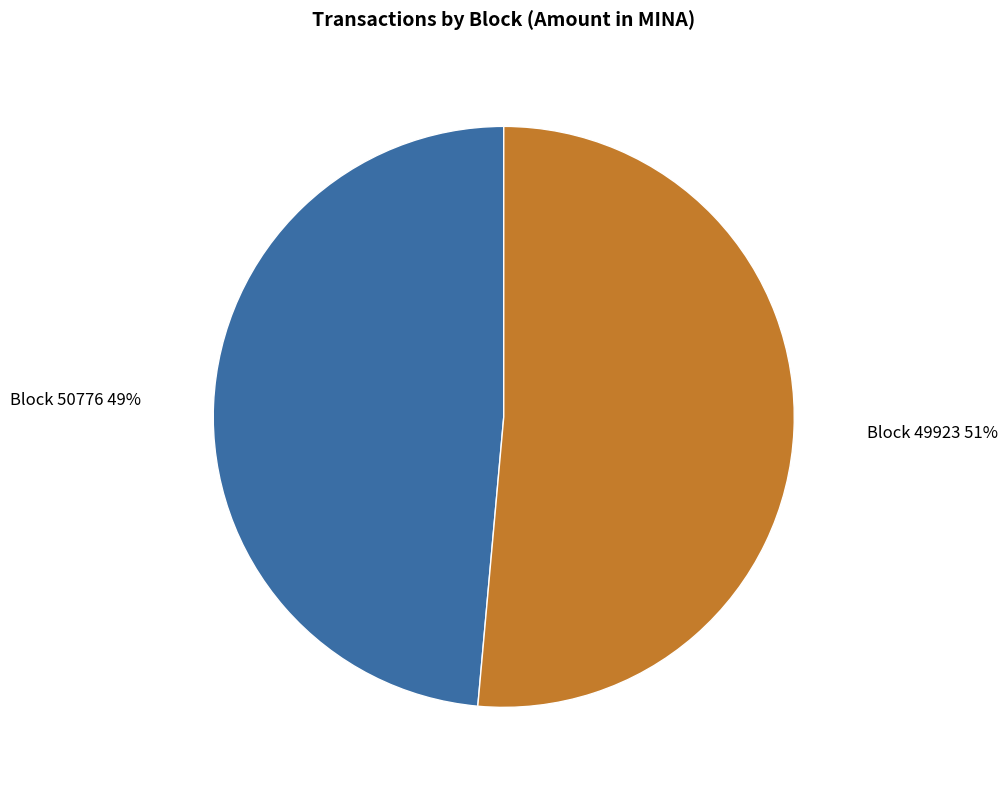

Is there any slice that represents more than half of the pie?

Yes